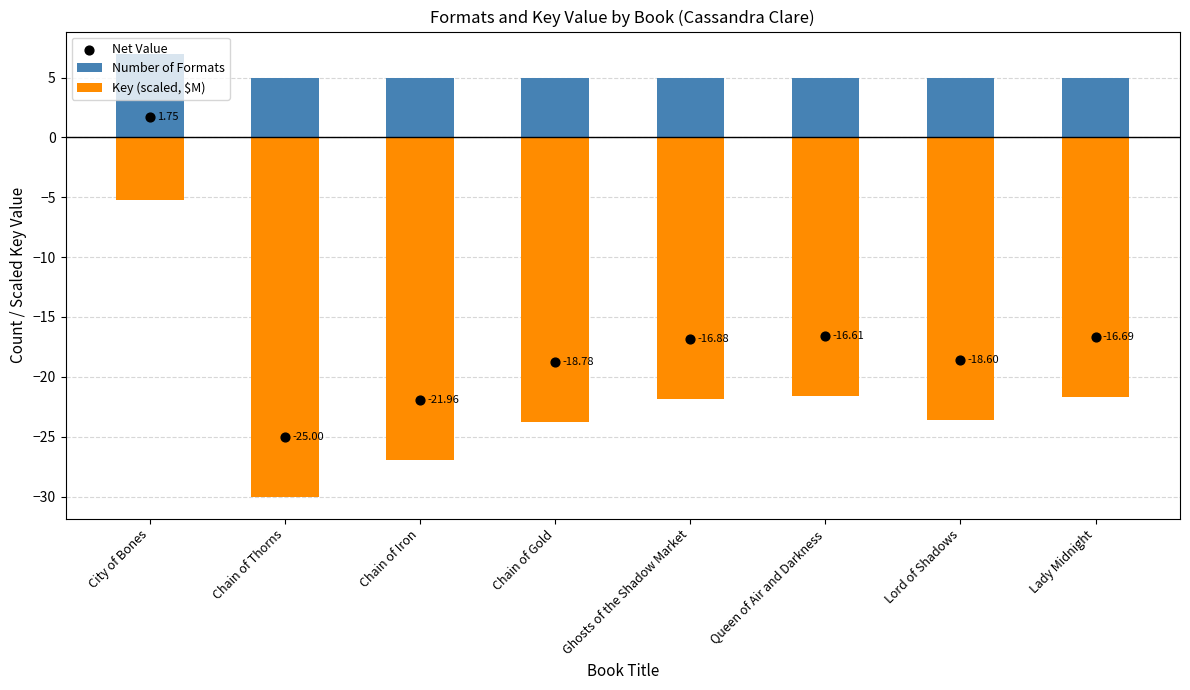

At how many categories does at least one series exceed 0?

8